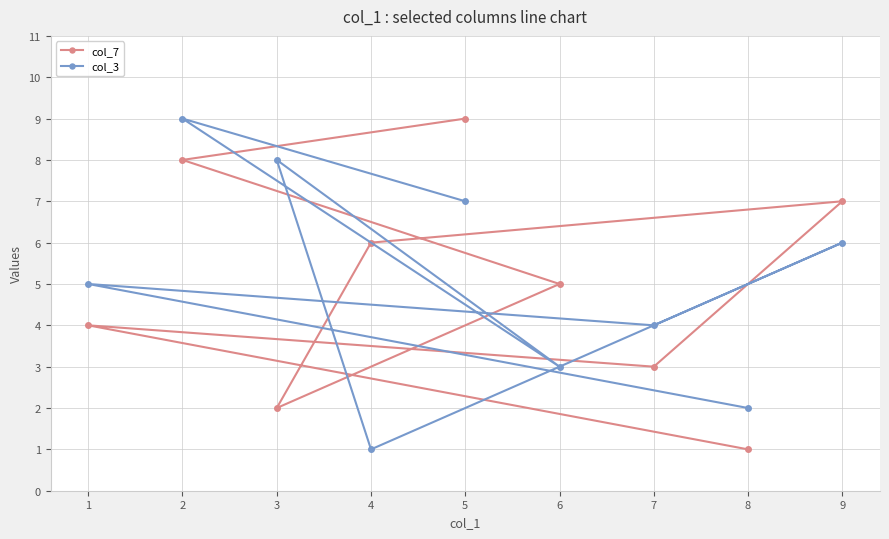

How many lines are shown in the chart?

2